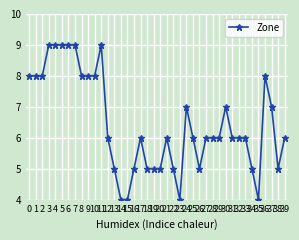

True or false: the data shows 1 at 35.

False